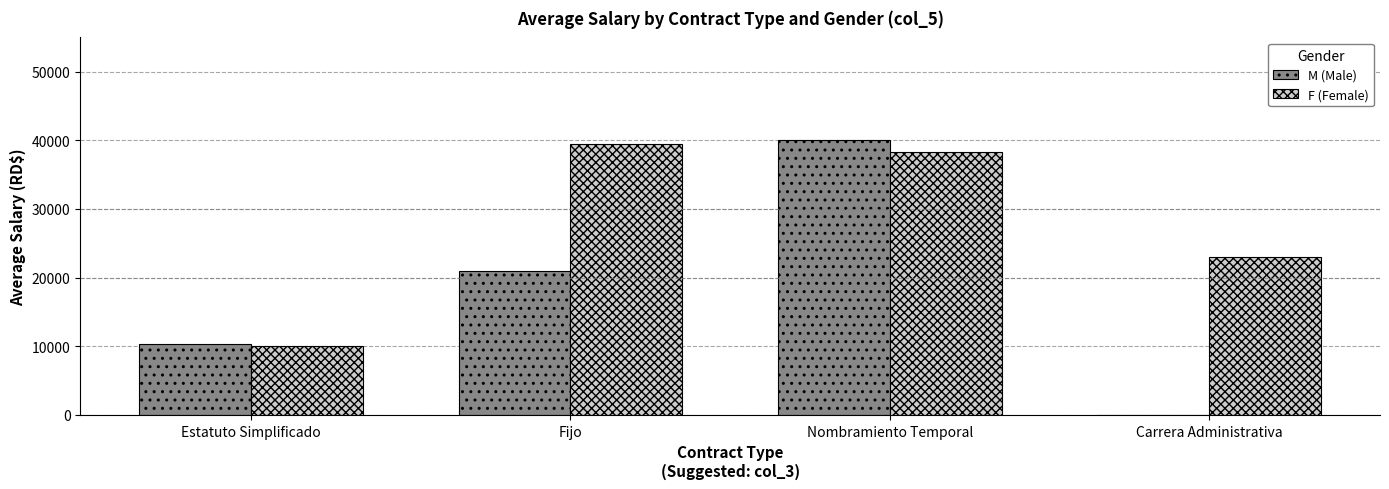

How many distinct data groups are displayed?

2